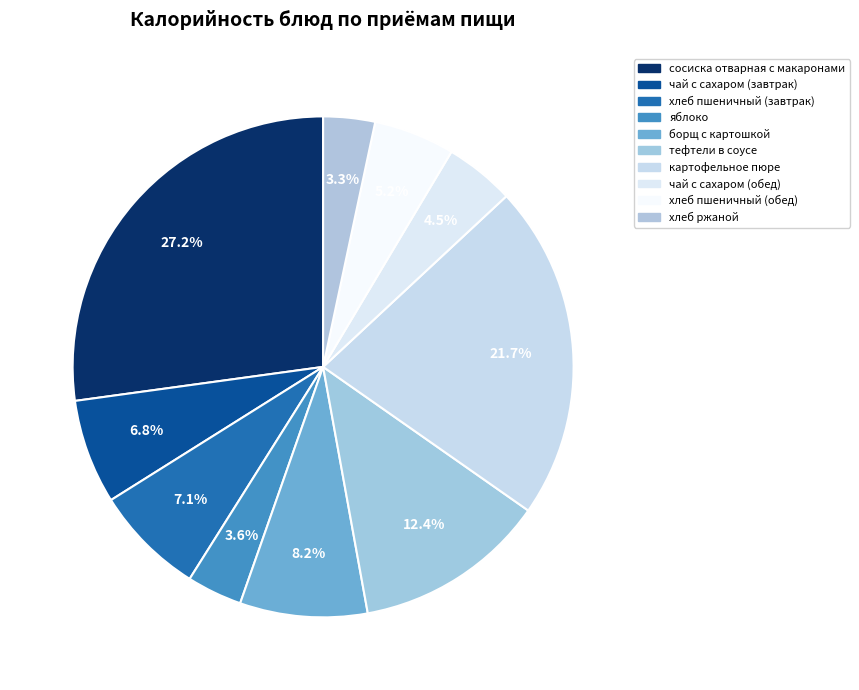

Between картофельное пюре and яблоко, which is larger?

картофельное пюре